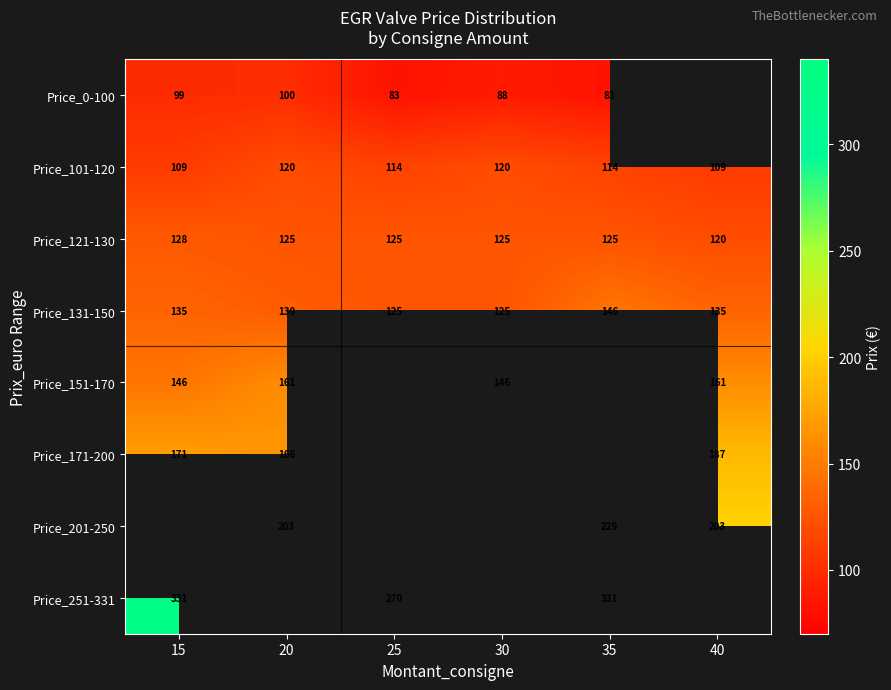

Is it true that Price_101-120 equals 156.6 at 15?

False